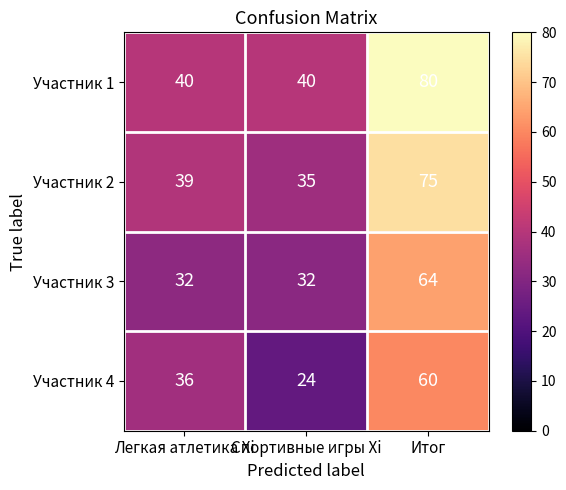

Rank the series by their maximum value, from highest to lowest.

Участник 1, Участник 2, Участник 3, Участник 4